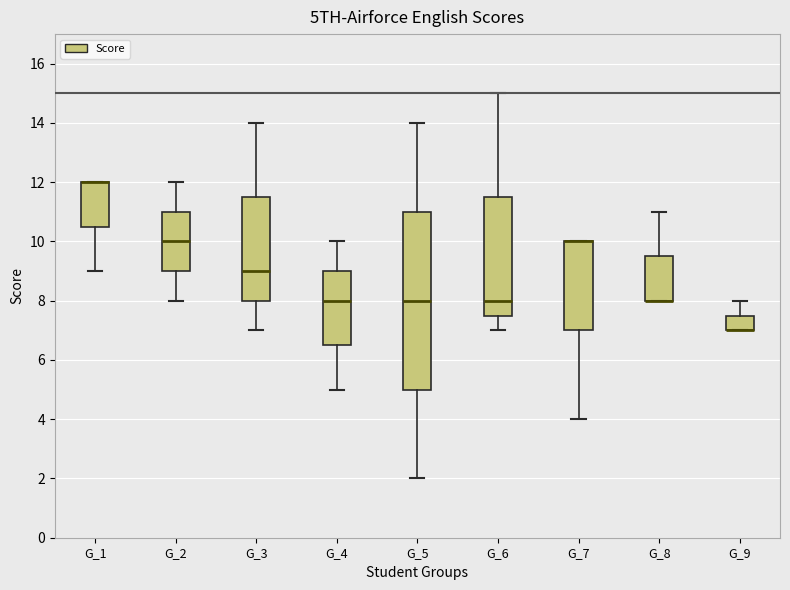

Reading left to right, transcribe this box plot: for each box, give where its median line is, the range the box spans, and where its two whiskers end, as read against the y-axis. The values are not printed on the chart, so give them approximately, as read against the axis.

G_1: median 12.0 (drawn on the box's upper edge), box 10.6 to 12.0, whiskers 9.0 to 12.0
G_2: median 10.0, box 9.0 to 11.0, whiskers 8.0 to 12.0
G_3: median 9.0, box 8.0 to 11.6, whiskers 7.0 to 14.0
G_4: median 8.0, box 6.6 to 9.0, whiskers 5.0 to 10.0
G_5: median 8.0, box 5.0 to 11.0, whiskers 2.0 to 14.0
G_6: median 8.0, box 7.6 to 11.6, whiskers 7.0 to 15.0
G_7: median 10.0 (drawn on the box's upper edge), box 7.0 to 10.0, whiskers 4.0 to 10.0
G_8: median 8.0 (drawn on the box's lower edge), box 8.0 to 9.6, whiskers 8.0 to 11.0
G_9: median 7.0 (drawn on the box's lower edge), box 7.0 to 7.6, whiskers 7.0 to 8.0